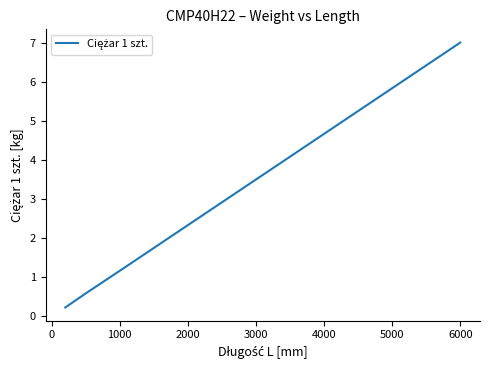

Does the chart display data point markers on the line(s)?

No